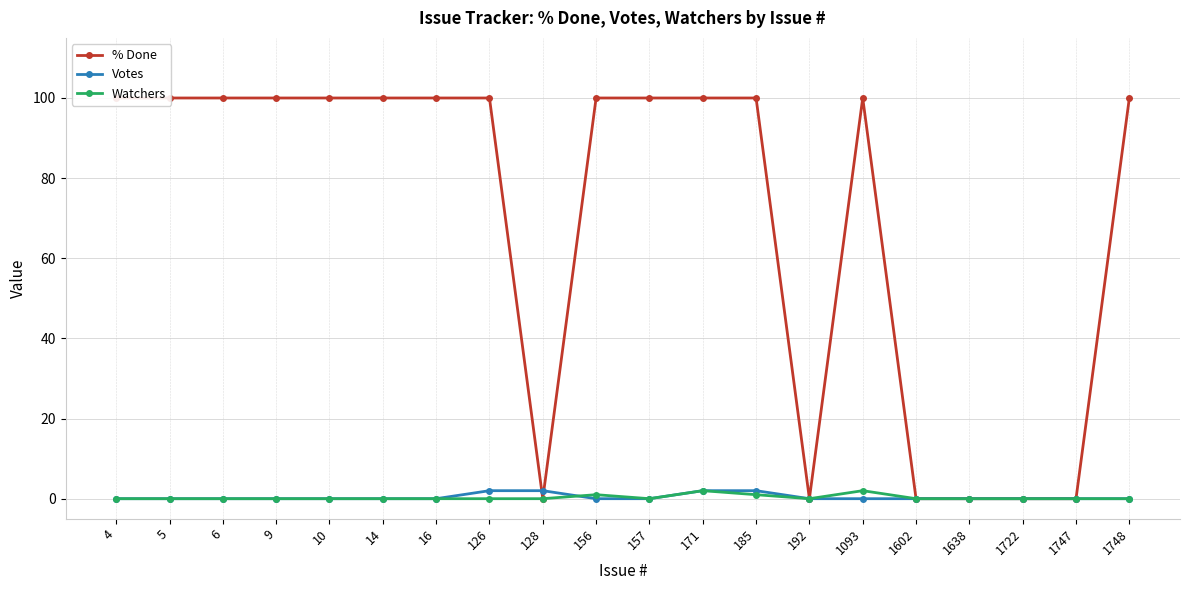

At which category does the chart reach its peak across all series?

4